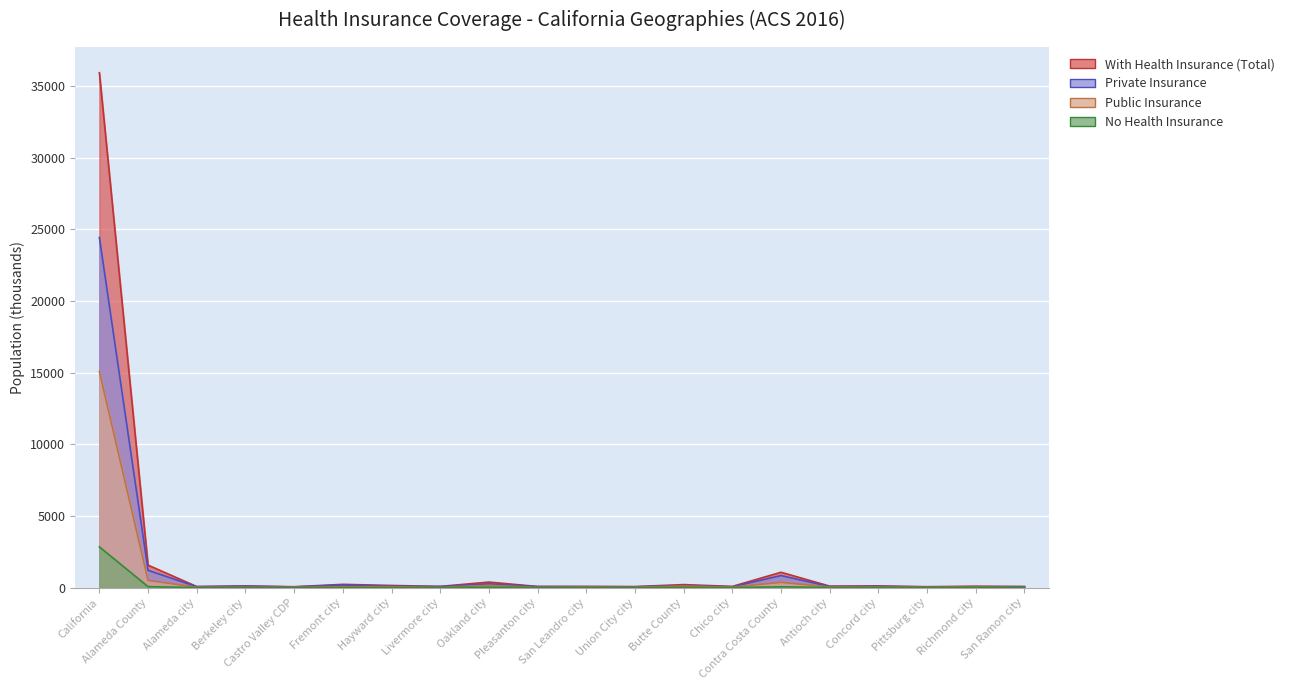

What are all the series names shown in the legend?

With Health Insurance (Total), Private Insurance, Public Insurance, No Health Insurance